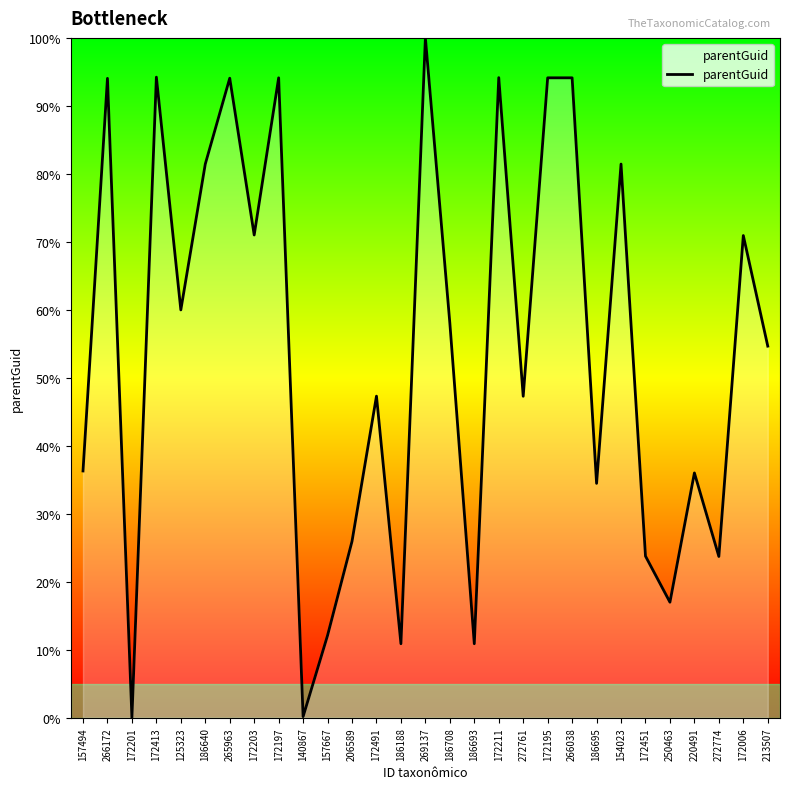

What is the sum of all values?

1562.2